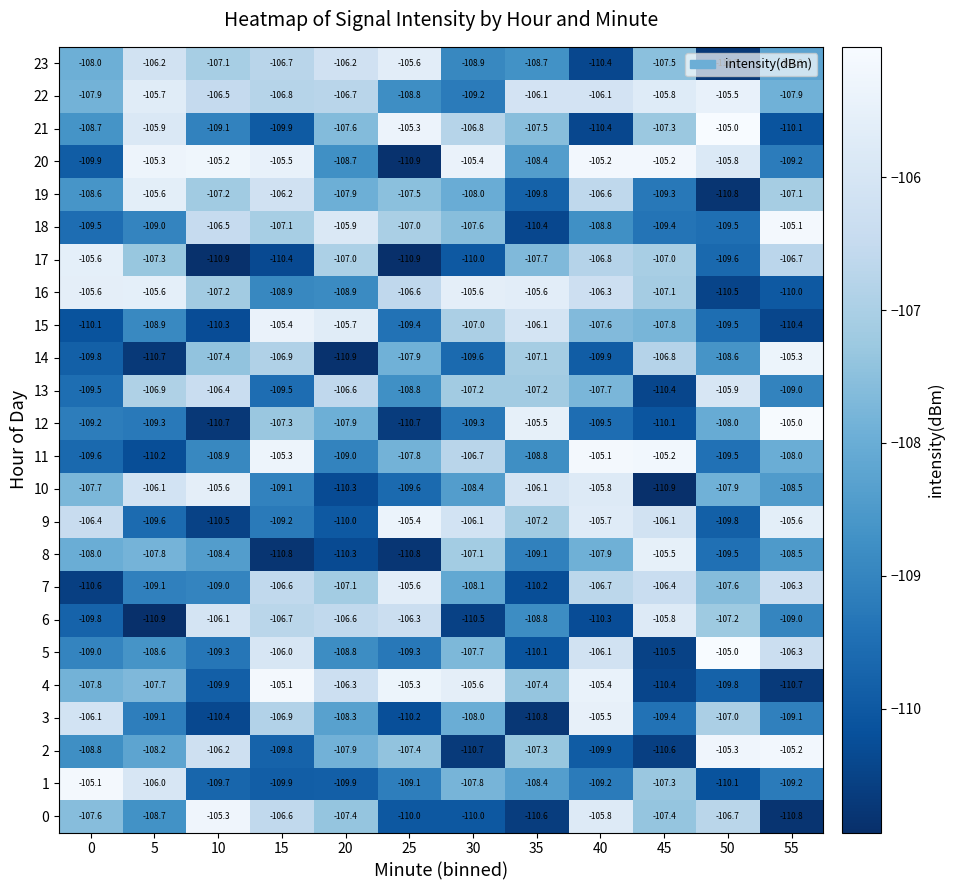

What is the total value across all series at 30?

-2591.3